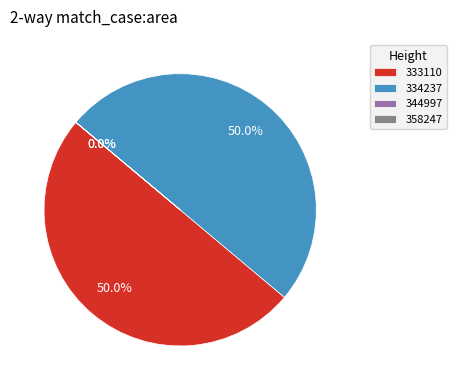

What percentage is NOT represented by 333110?

50.0%